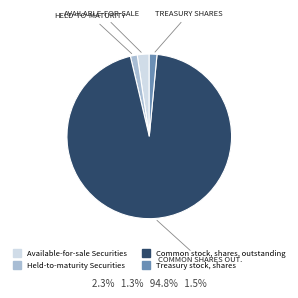

Is the sum of Held-to-maturity Securities and Treasury stock, shares greater than half?

No